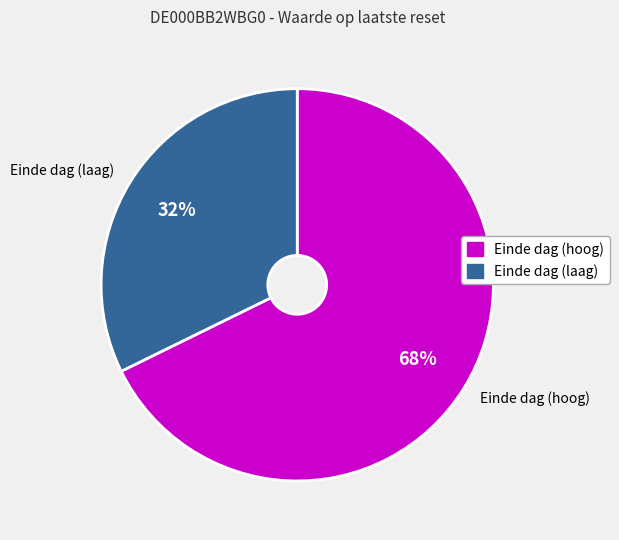

What is the largest slice in the pie chart?

2025-05-19